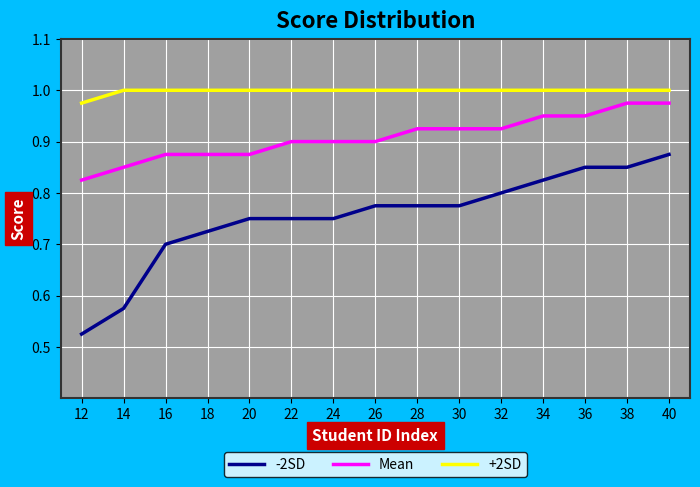

At which label does +2SD reach its minimum?

12